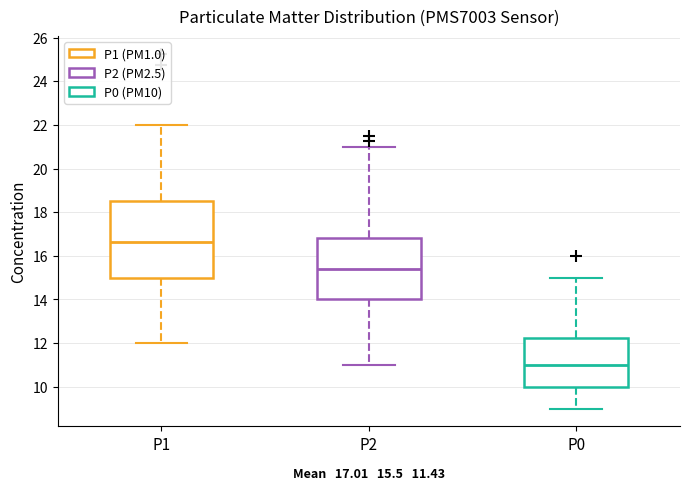

Which box has the highest median line?

P1